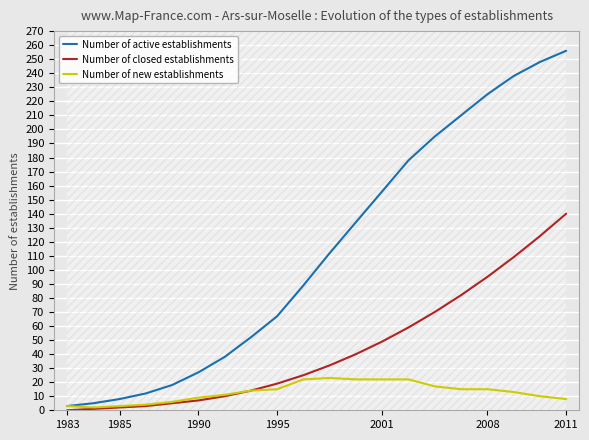

What is the difference between the second highest and minimum values in the Number of active establishments series?

245